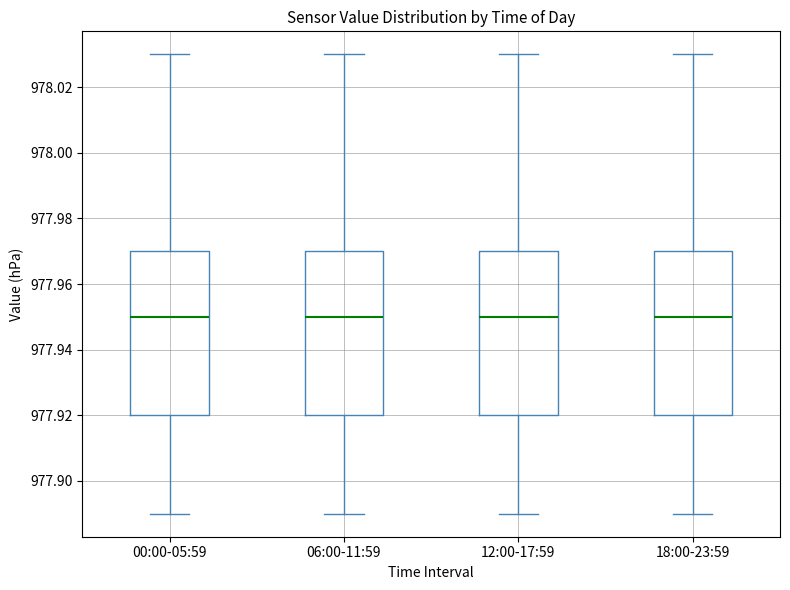

Where does the median line of the box for 06:00-11:59 sit on the y-axis? The values are not printed on the chart, so give them approximately, as read against the axis.

977.95